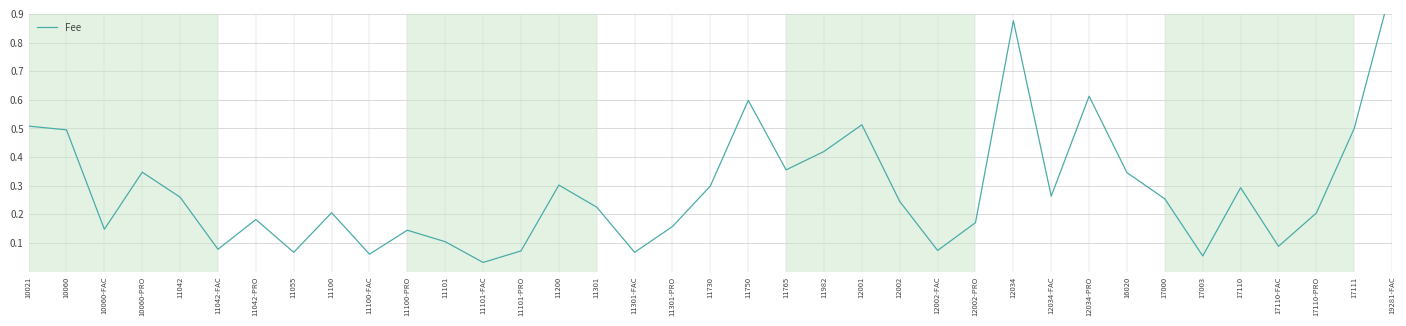

Where is the first local maximum?

10060-PRO